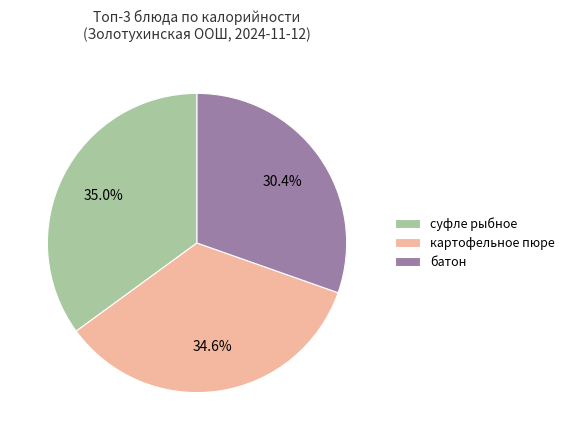

Is there a majority slice in this chart?

No